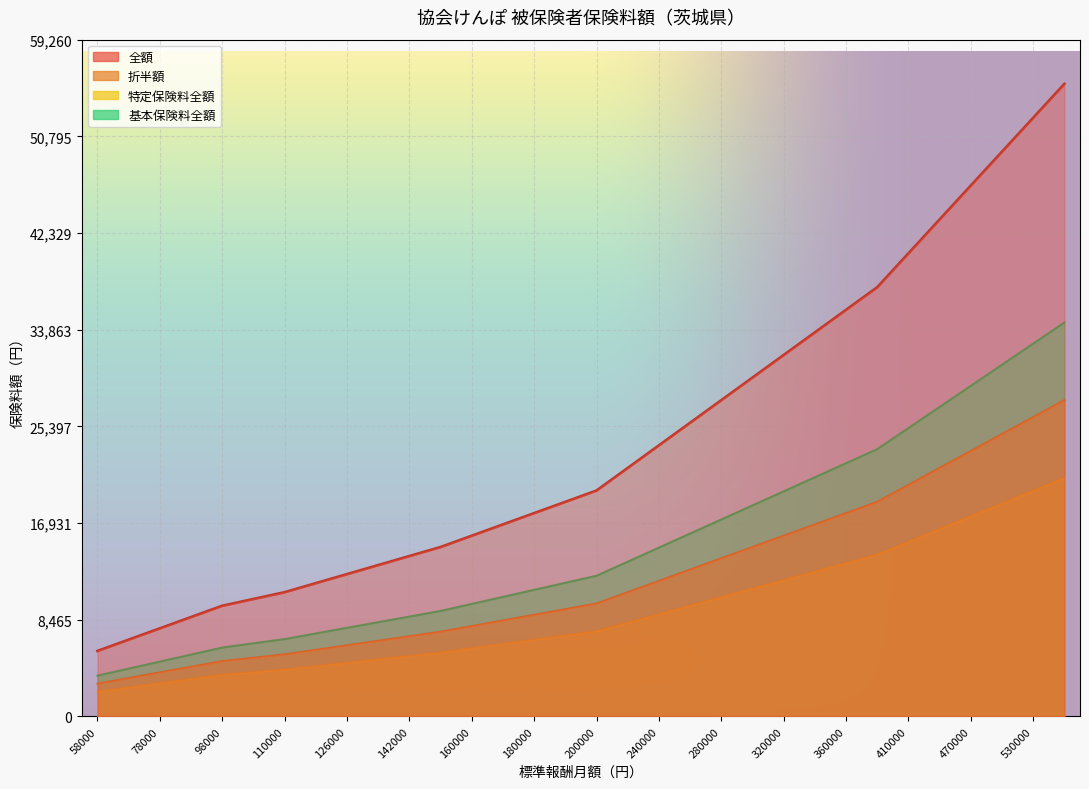

What is the average value of the 基本保険料全額 series?

24057.4